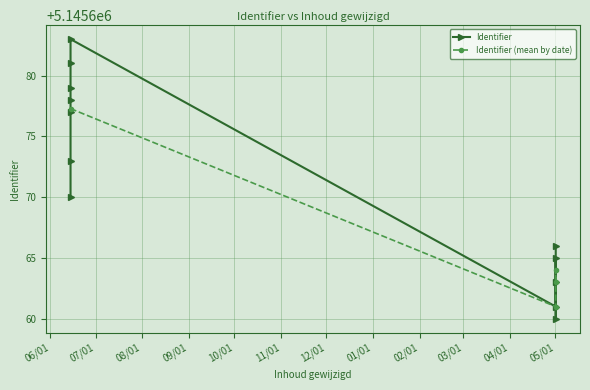

What is the difference between the maximum and second lowest values?

22